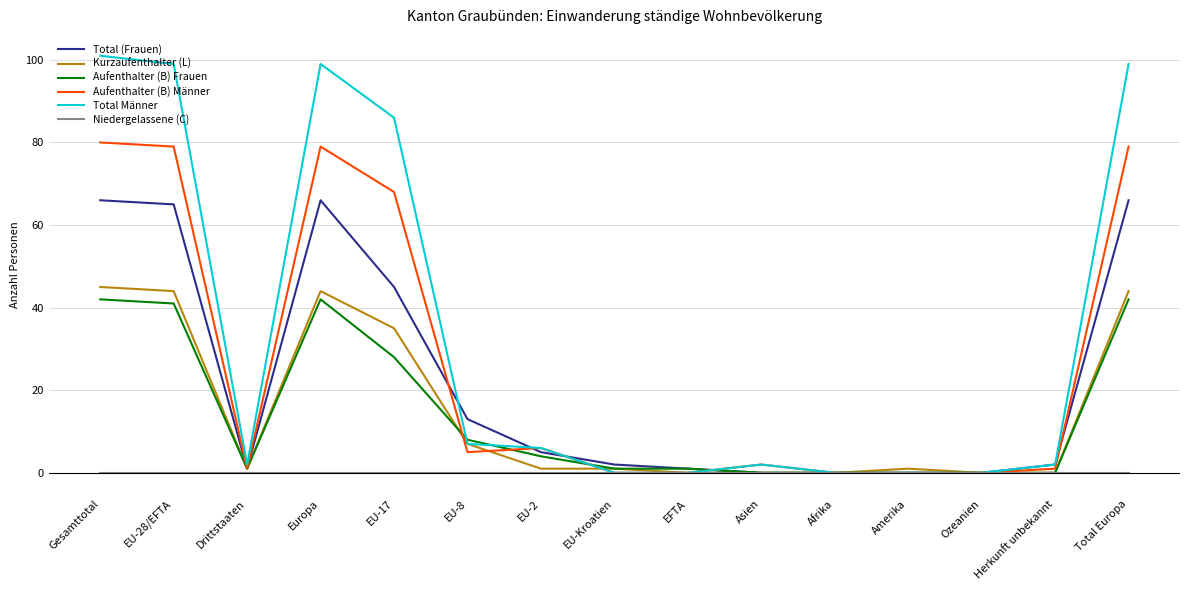

What is the difference between the Total Männer values at Amerika and Europa?

99